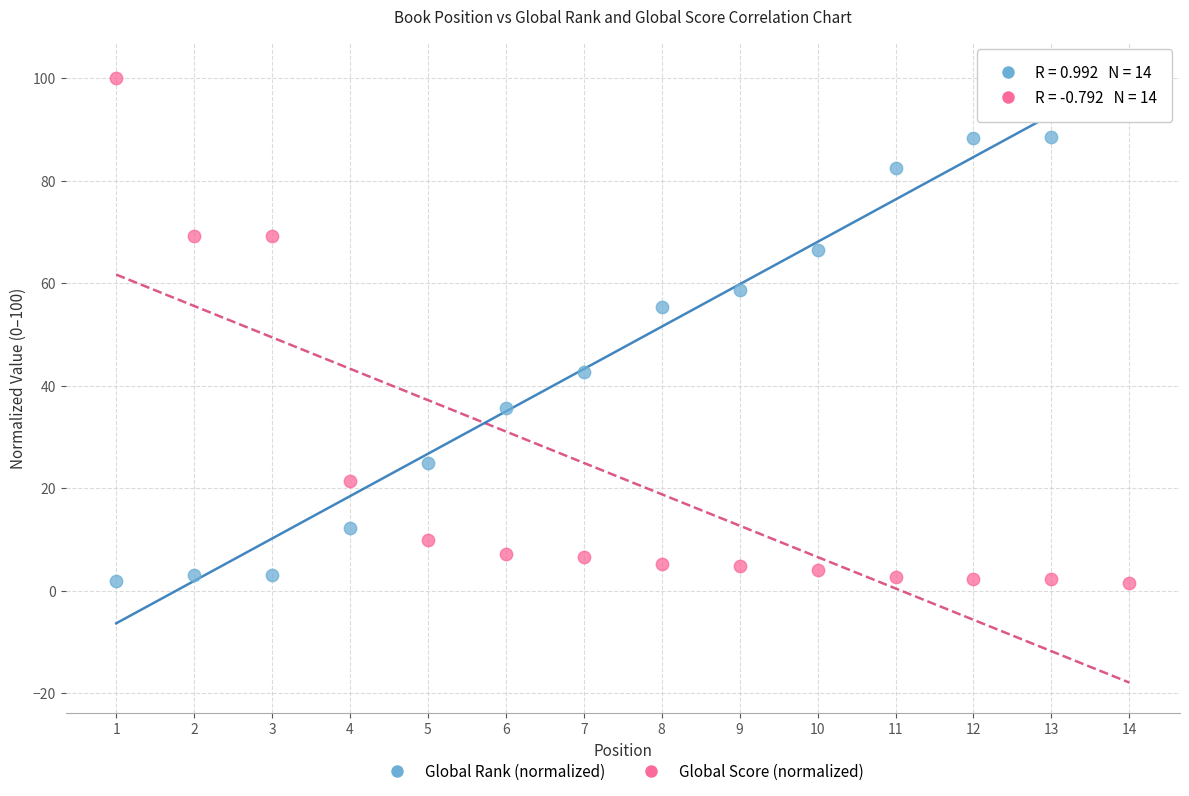

Across all series, what Y value is closest to 50?

55.4